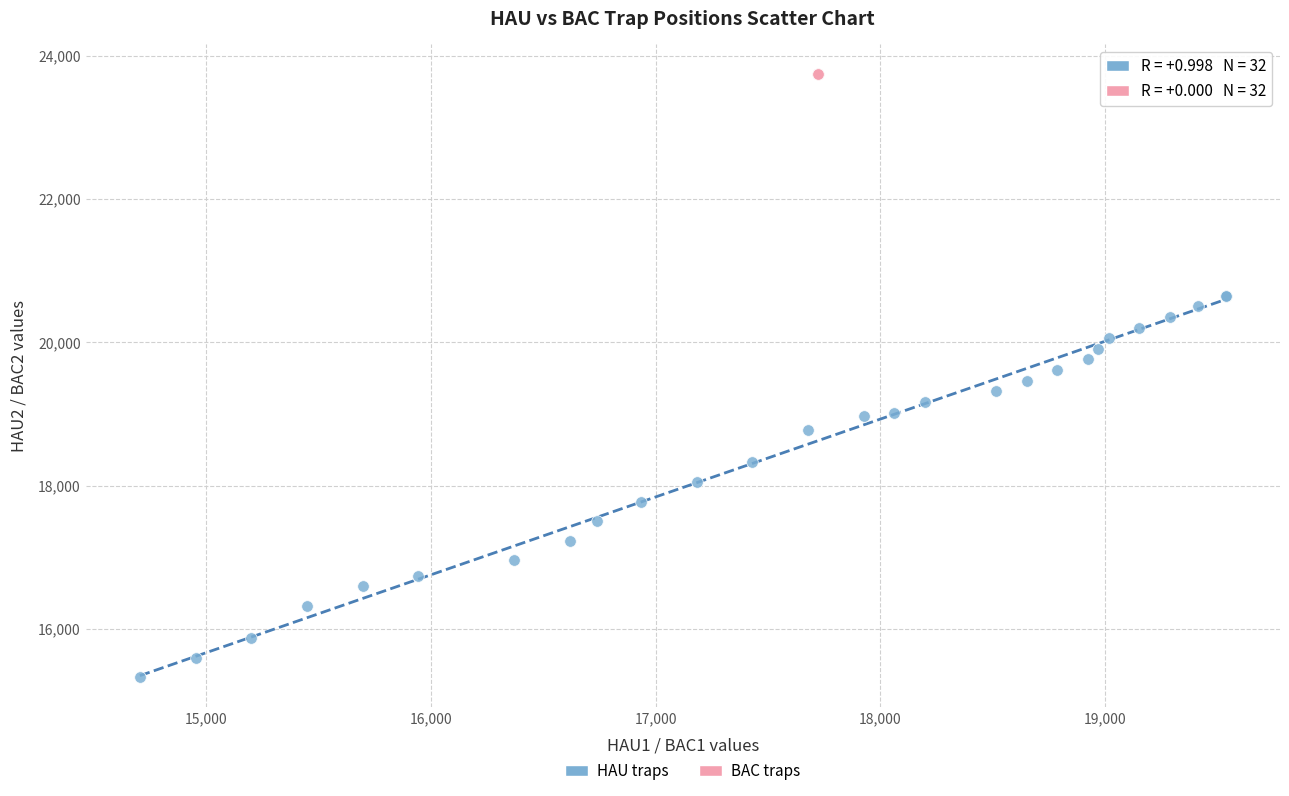

Which series contains the lowest Y value?

HAU traps